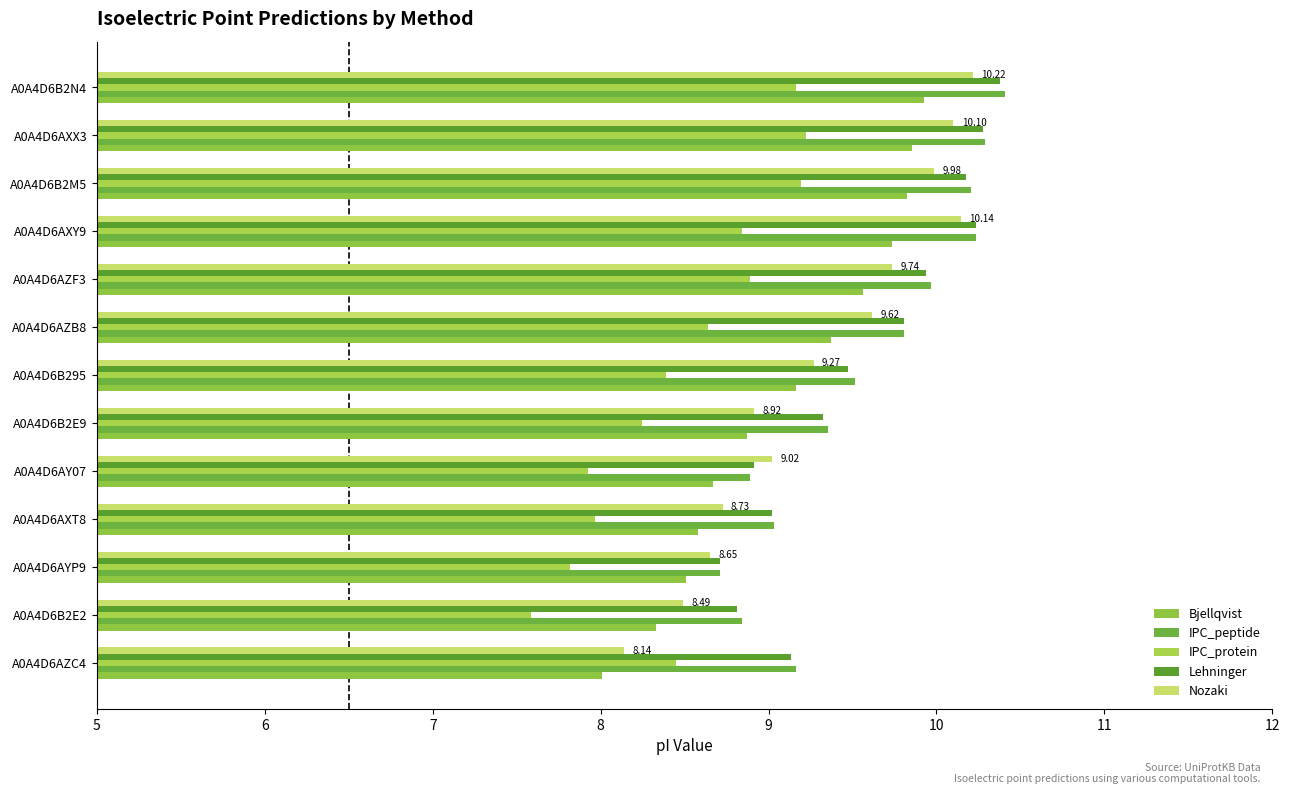

Which series has the widest spread of values?

Nozaki